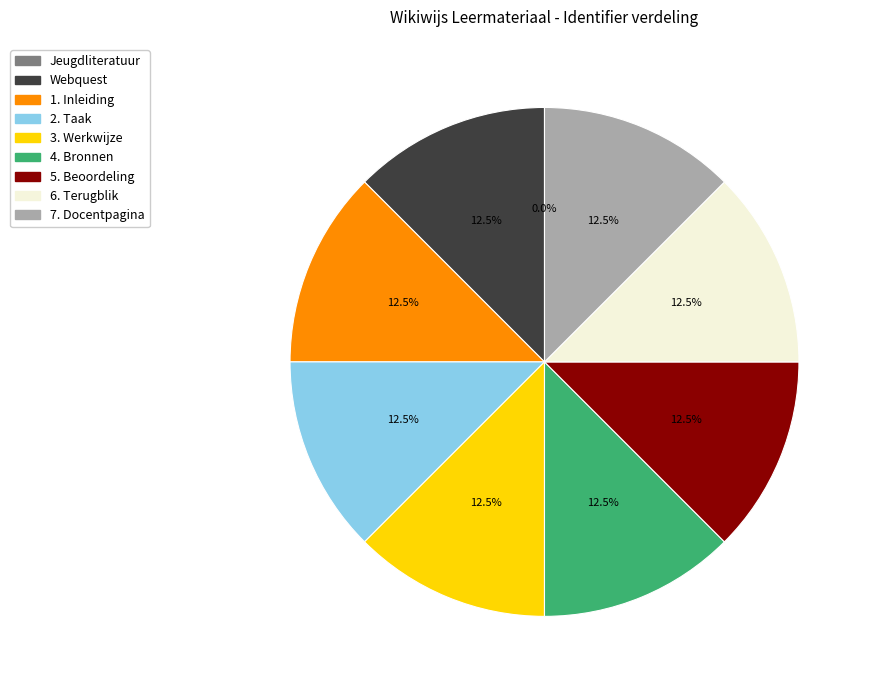

Does 6. Terugblik account for over 50% of the chart?

No